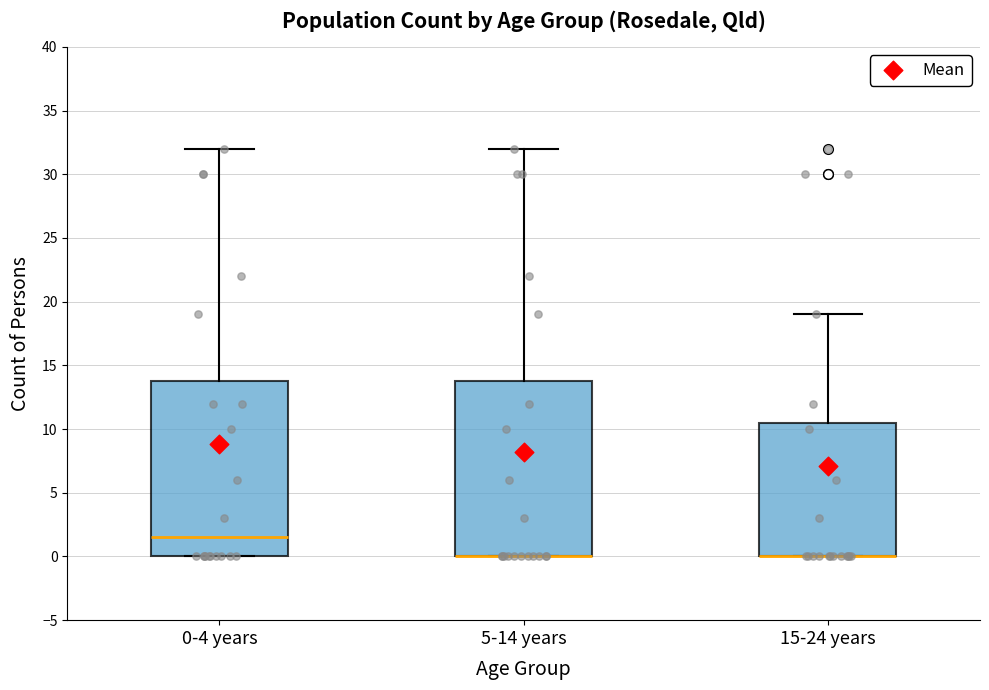

Where is the upper edge of the box for 0-4 years on the y-axis? The values are not printed on the chart, so give them approximately, as read against the axis.

14.0